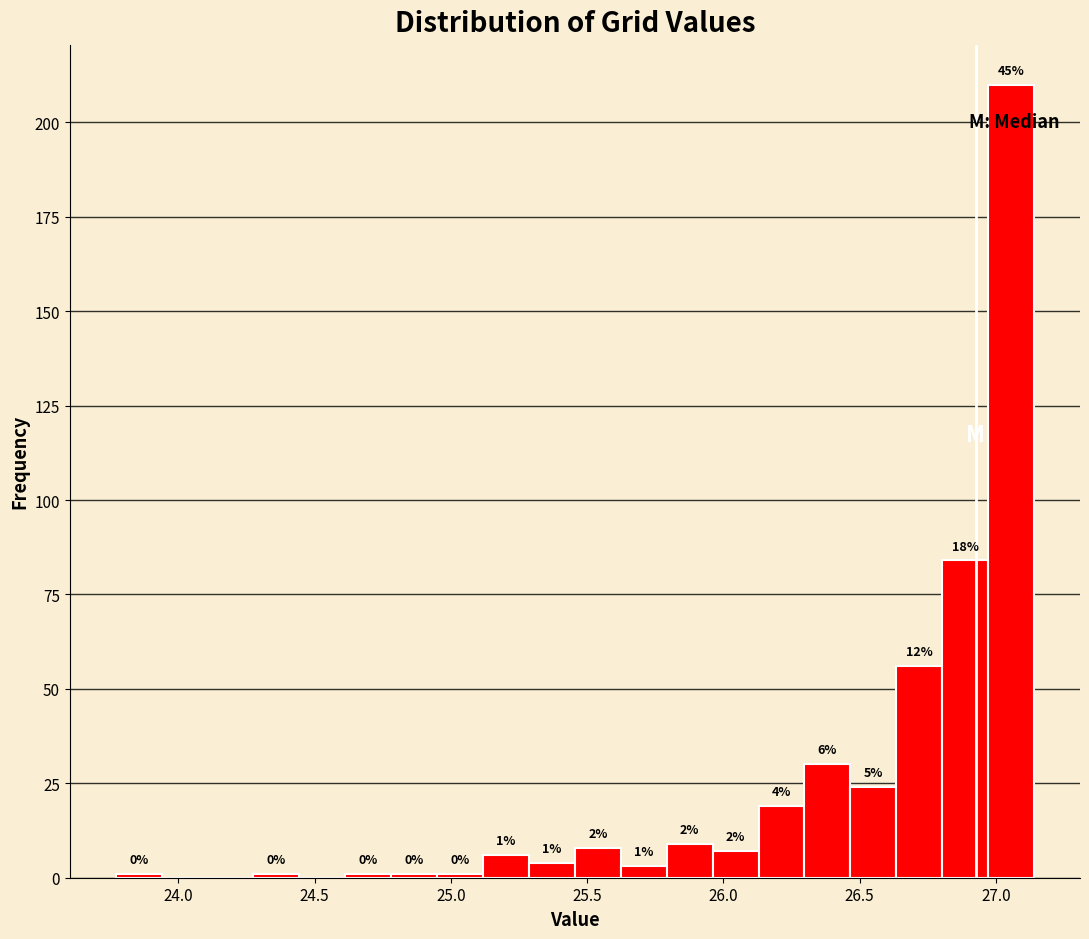

Around what value on the x-axis is the tallest bar? Give the approximate position of its centre, as read against the axis.

27.05